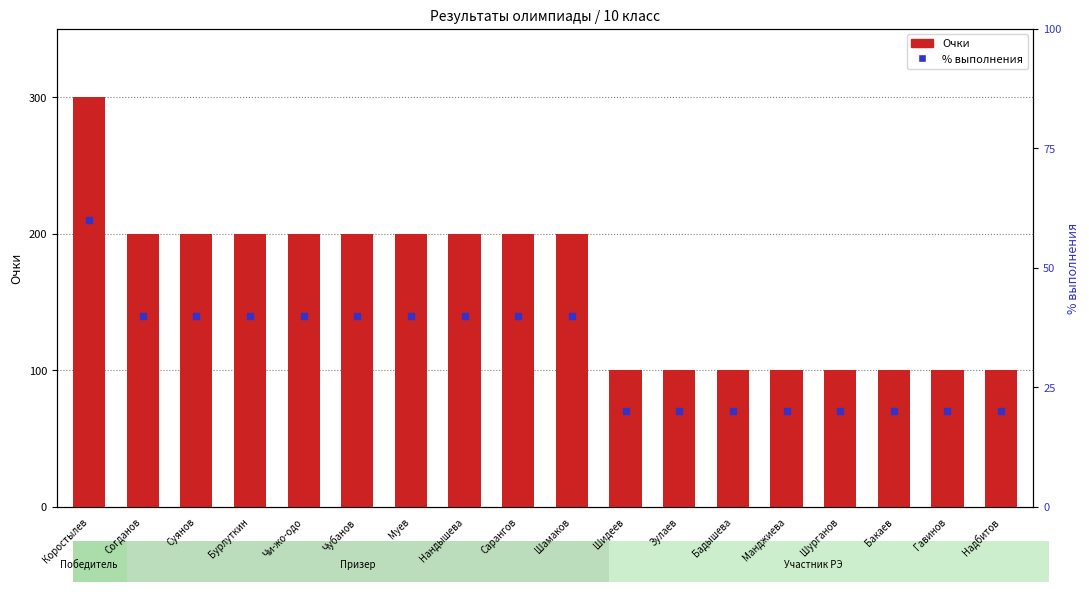

Reading right to left, what are all the values shown in this chart?

Надбитов=100	Гавинов=100	Бакаев=100	Шурганов=100	Манджиева=100	Бадышева=100	Зулаев=100	Шидеев=100	Шамаков=200	Сарангов=200	Нандышева=200	Муев=200	Чубанов=200	Чи-жо-одо=200	Бурлуткин=200	Суянов=200	Согданов=200	Коростылев=300